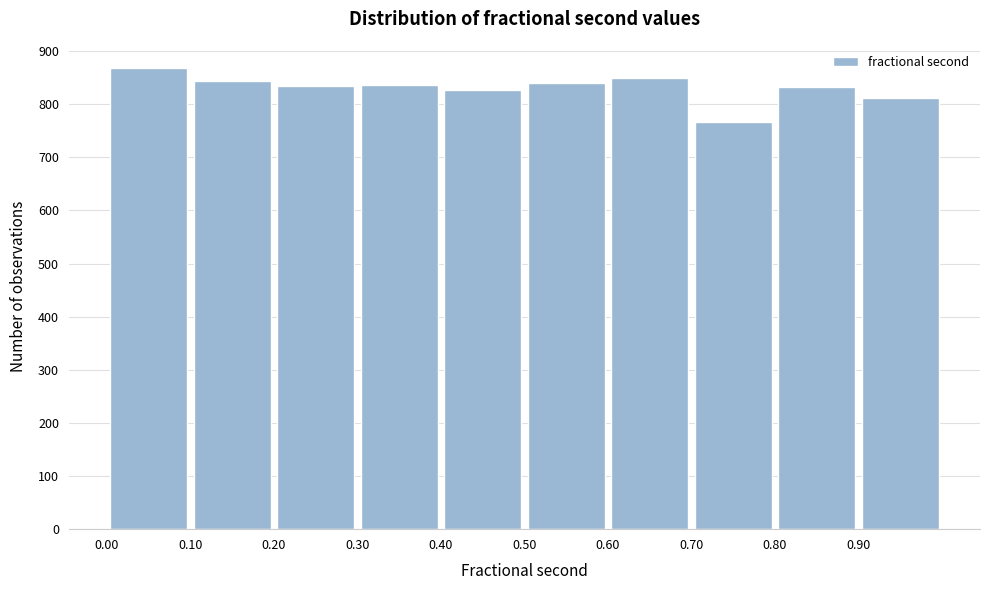

Reading left to right, list every bar in this chart as the range it spans on the x-axis followed by its height. The values are not printed on the chart, so give them approximately, as read against the axis.

0.0 to 0.1: 870
0.1 to 0.2: 840
0.2 to 0.3: 830
0.3 to 0.4: 840
0.4 to 0.5: 830
0.5 to 0.6: 840
0.6 to 0.7: 850
0.7 to 0.8: 770
0.8 to 0.9: 830
0.9 to 1.0: 810